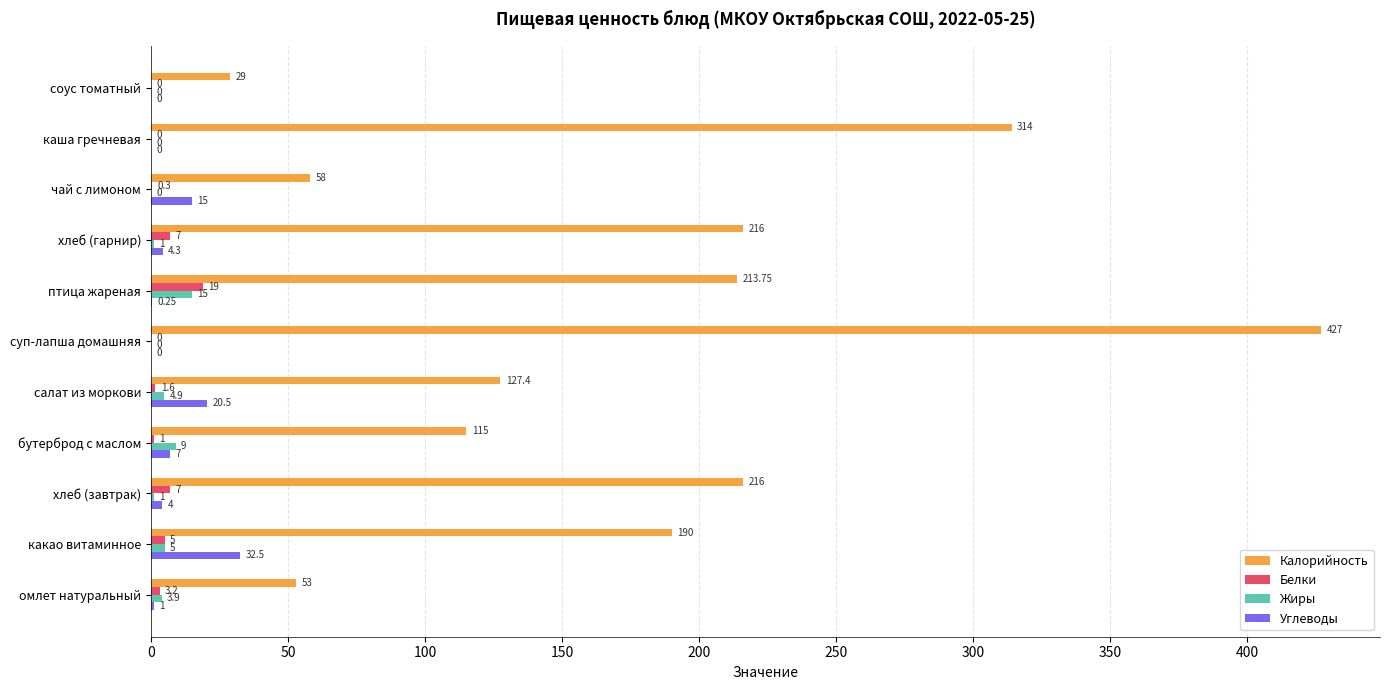

What is the total value across all series at хлеб (завтрак)?

228.0